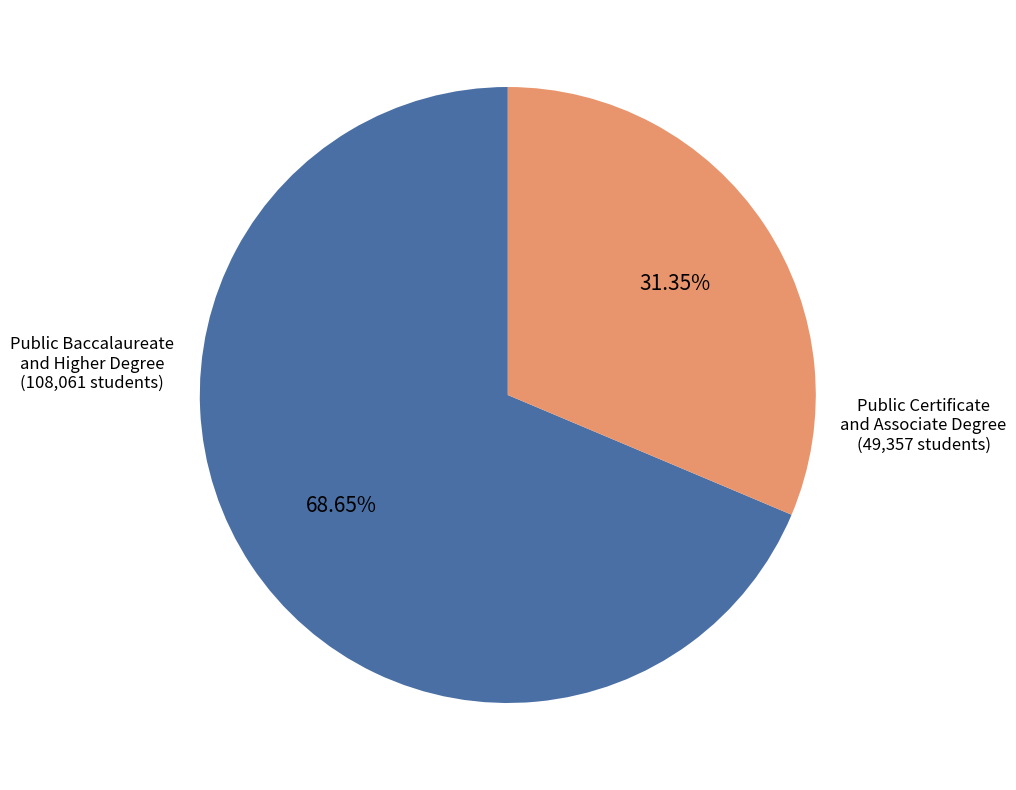

Does any single category account for the majority?

Yes